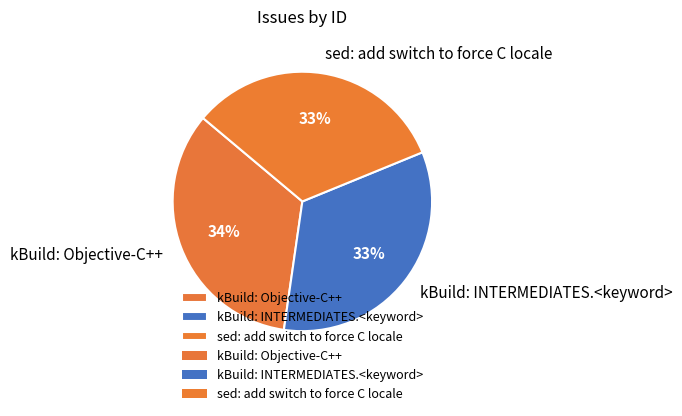

What is the ratio of the value at sed: add switch to force C locale to the value at kBuild: INTERMEDIATES.<keyword>?

1.0